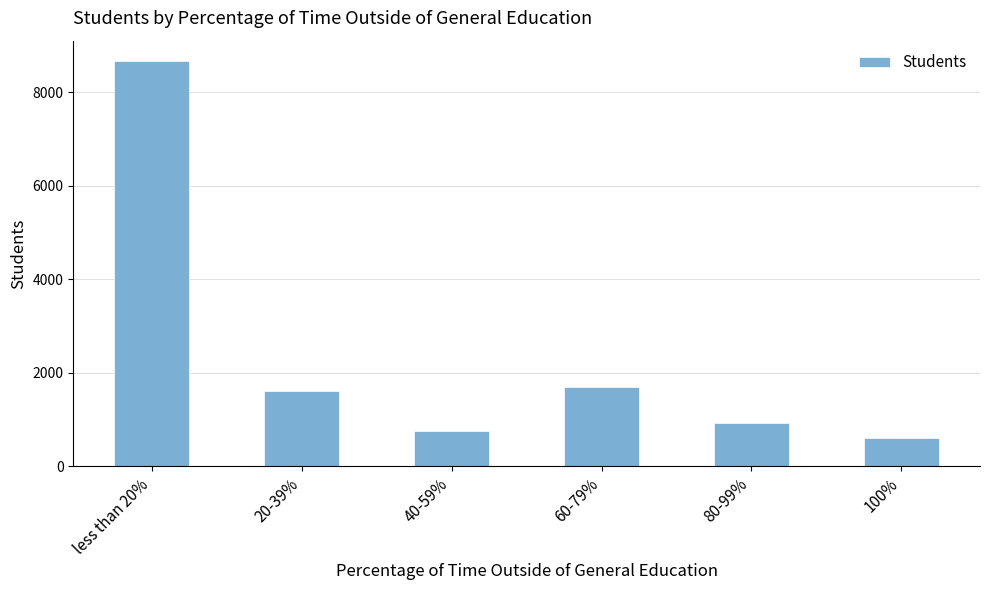

What is the maximum value shown in the chart?

8669